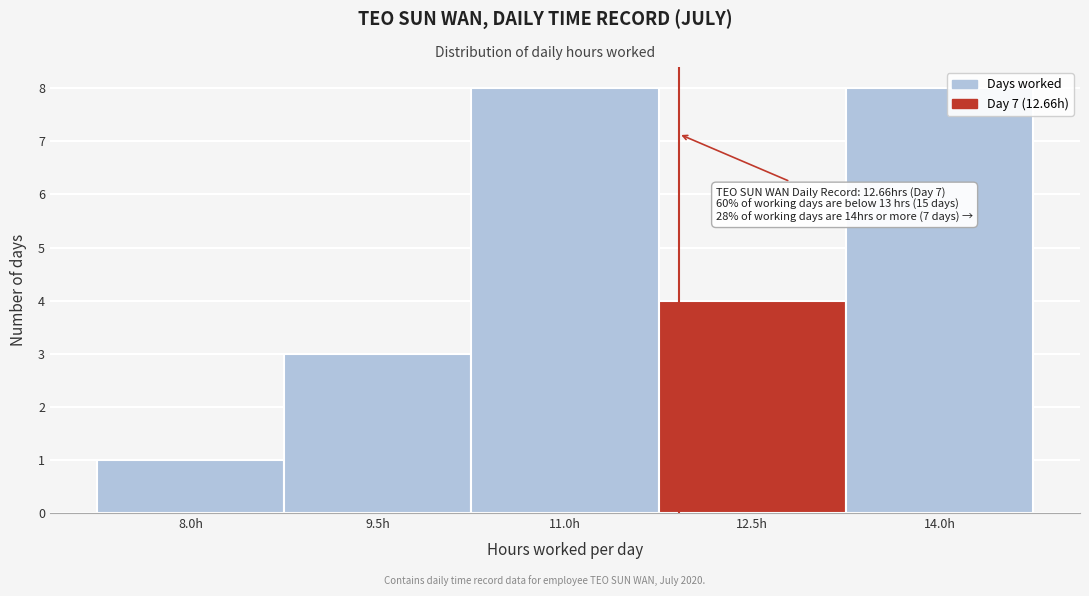

Reading right to left, transcribe all the data shown in this chart.

8	4	8	3	1